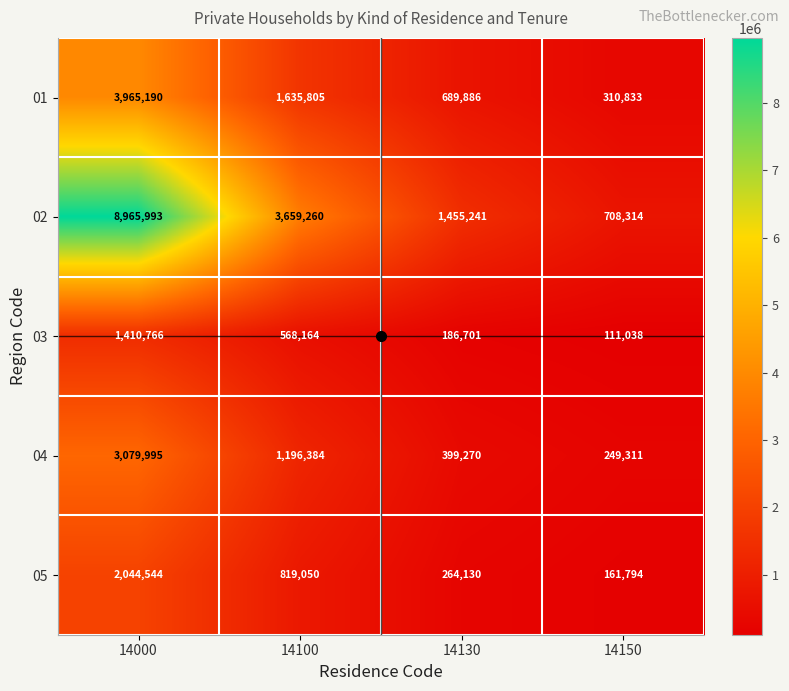

Which category has the highest value across all series?

14000